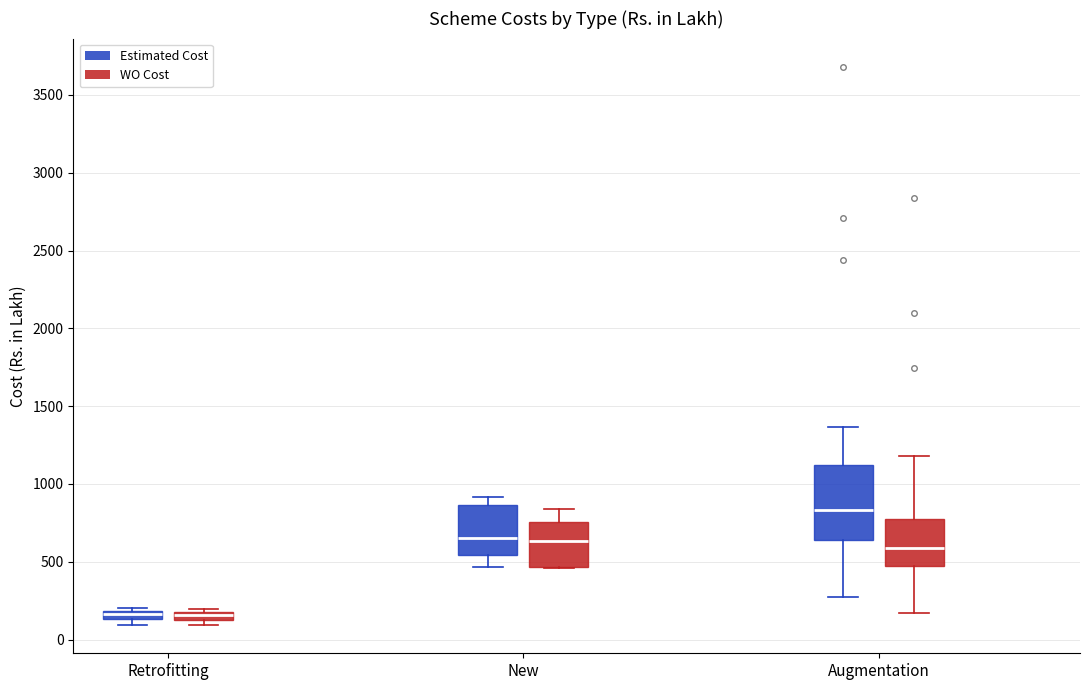

Which box is the tallest, from its lower edge to its upper edge?

Augmentation (Estimated Cost)